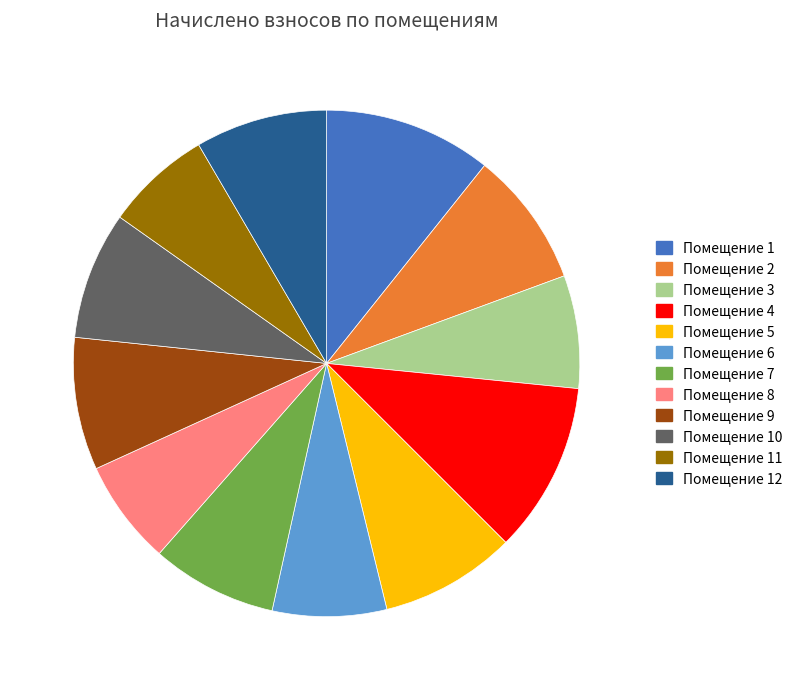

How many slices are in this pie chart?

12